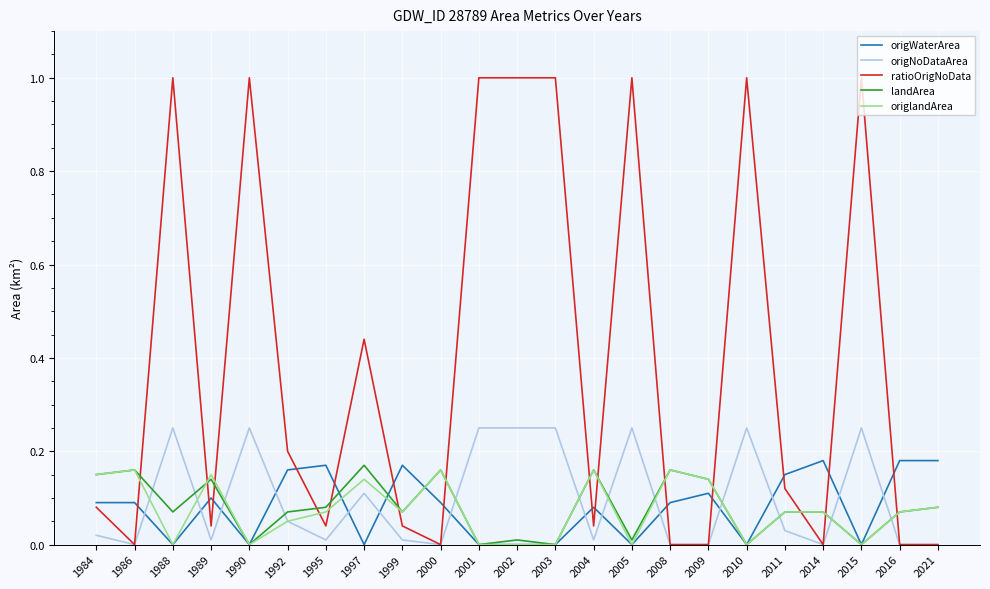

True or false: origWaterArea has more than 0 interior local peaks.

True